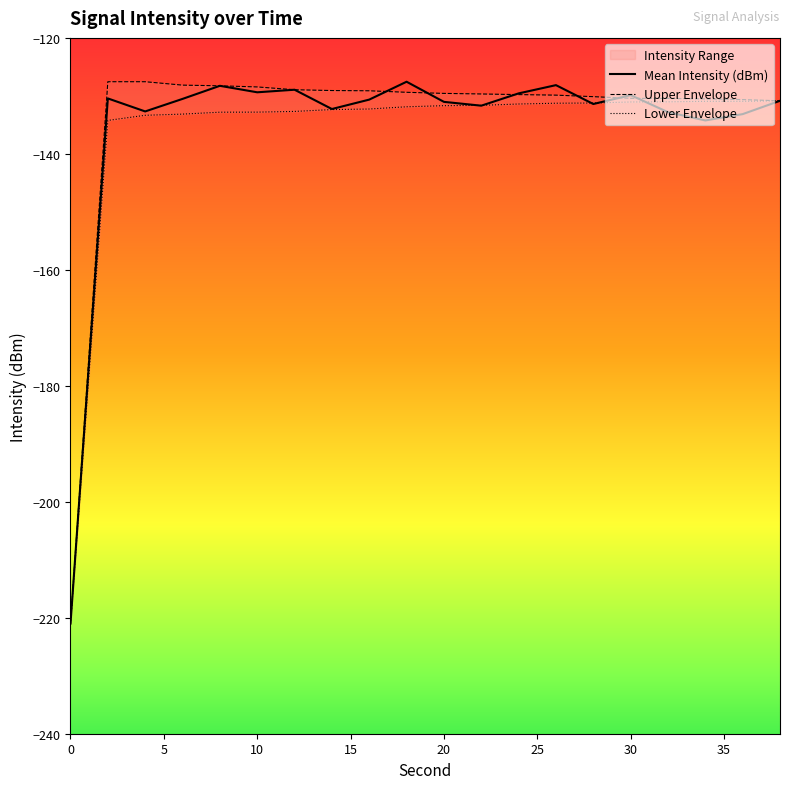

Reading left to right, what are all the values shown in this chart?

Mean Intensity (dBm): -221.0	-130.4	-132.7	-130.5	-128.3	-129.4	-128.9	-132.3	-130.6	-127.6	-131.0	-131.7	-129.6	-128.1	-131.4	-129.9	-132.8	-134.2	-133.1	-130.8
Upper Envelope: -221.0	-127.6	-127.6	-128.1	-128.3	-128.5	-128.9	-129.1	-129.1	-129.4	-129.6	-129.7	-129.8	-129.9	-130.1	-130.4	-130.4	-130.5	-130.6	-130.8
Lower Envelope: -221.0	-134.2	-133.3	-133.1	-132.8	-132.8	-132.7	-132.4	-132.3	-131.9	-131.7	-131.6	-131.4	-131.3	-131.2	-131.1	-131.0	-130.9	-130.9	-130.9